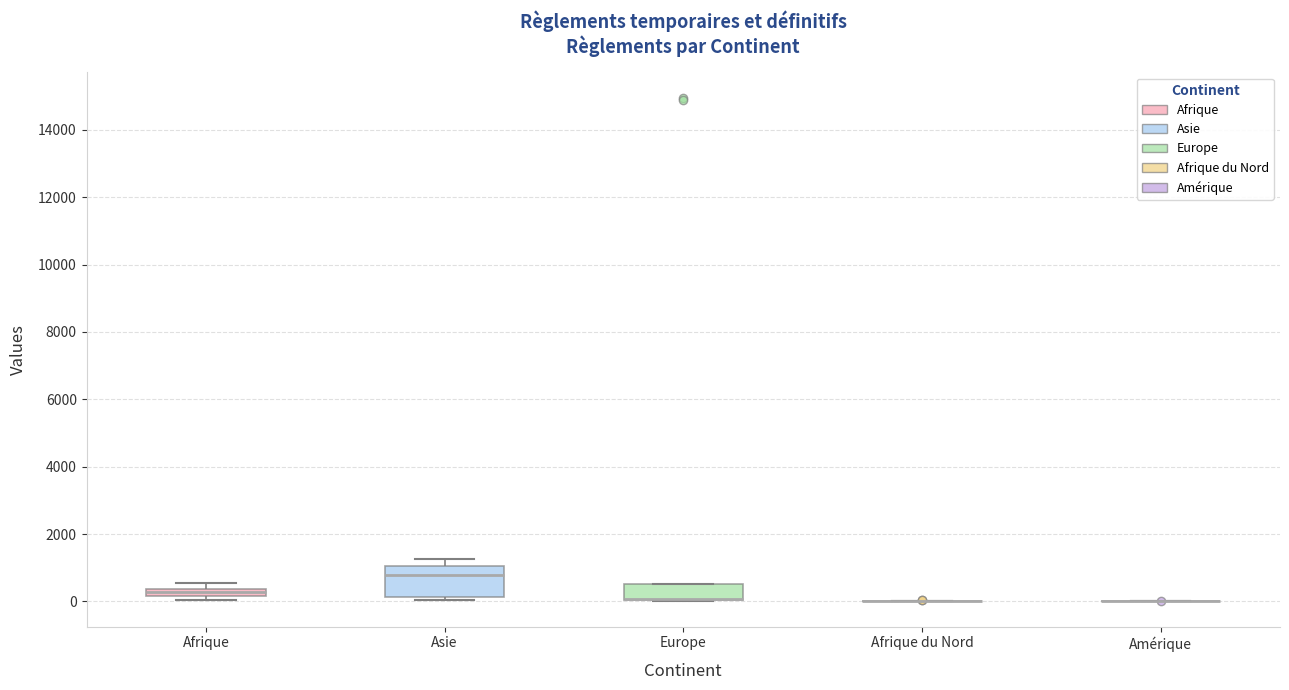

Which box is the tallest, from its lower edge to its upper edge?

Asie